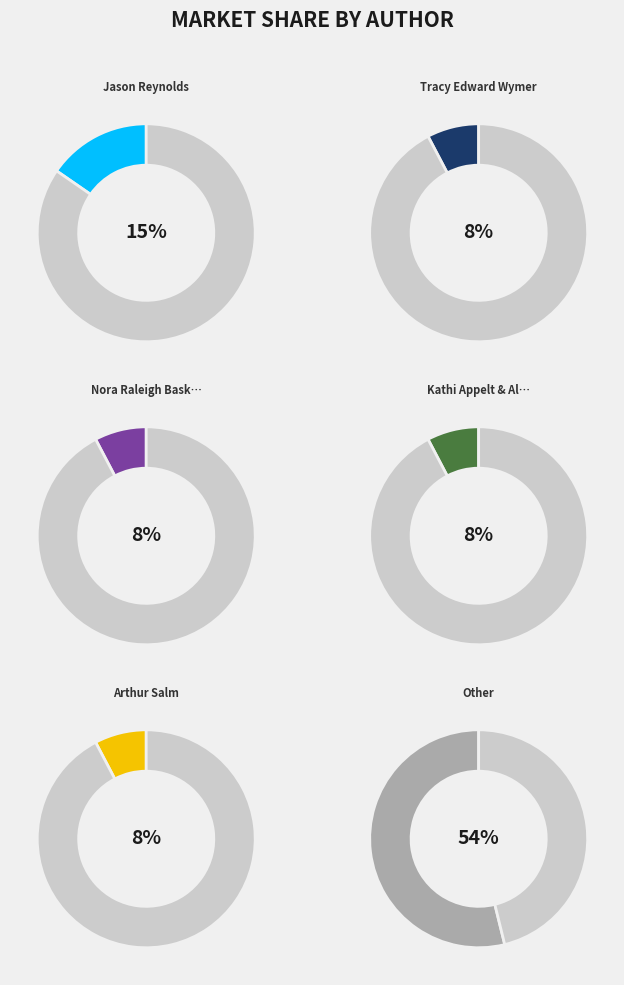

How many segments does this pie chart have?

12